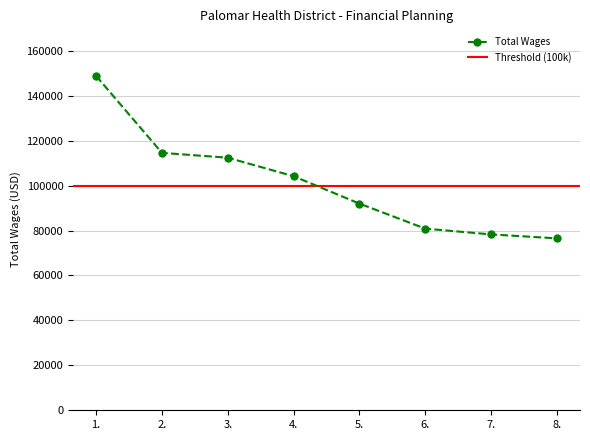

At which label is the value closest to 112660?

3.